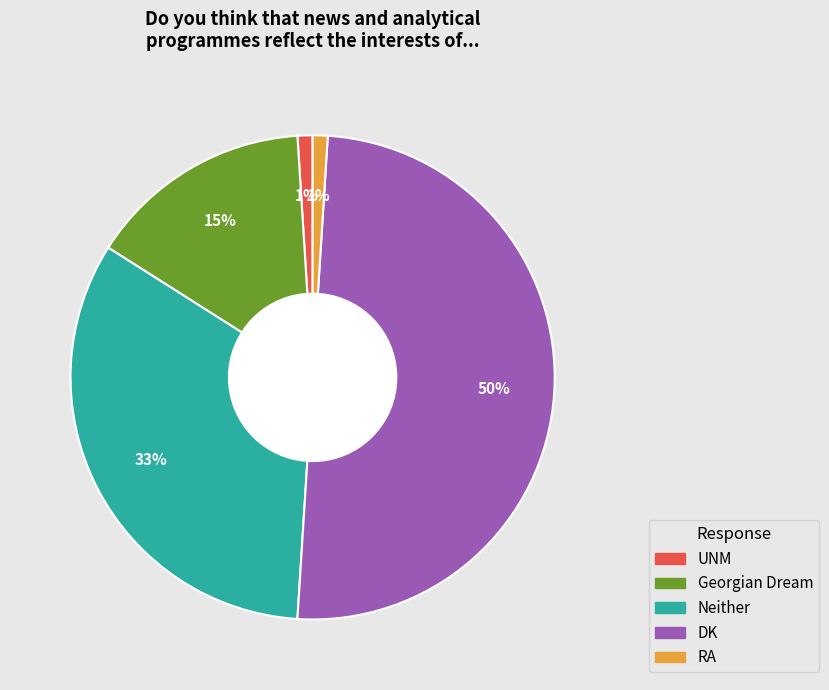

Is the sum of Neither and Georgian Dream greater than half?

No